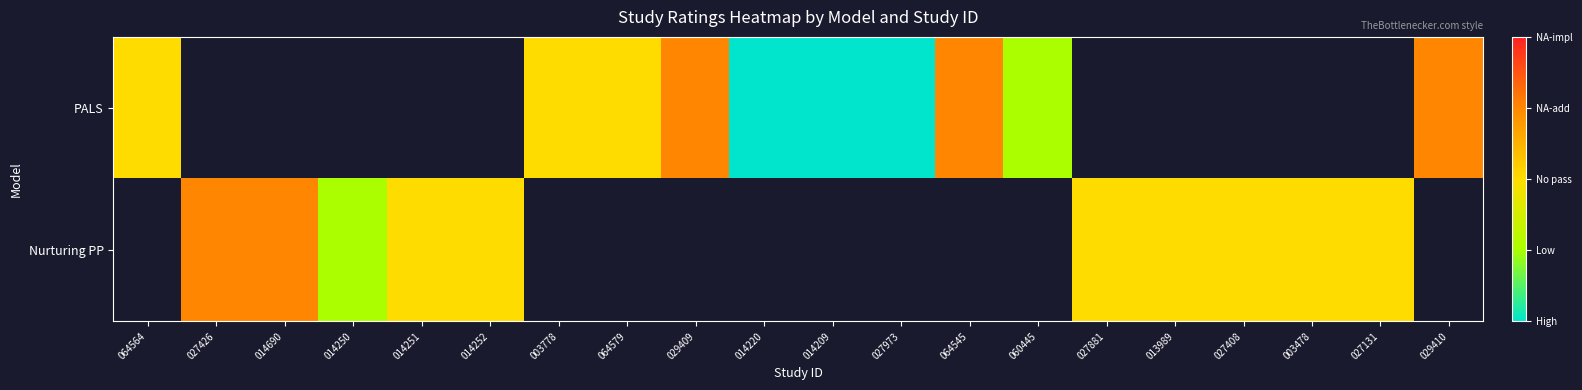

Which series has the widest spread of values?

PALS